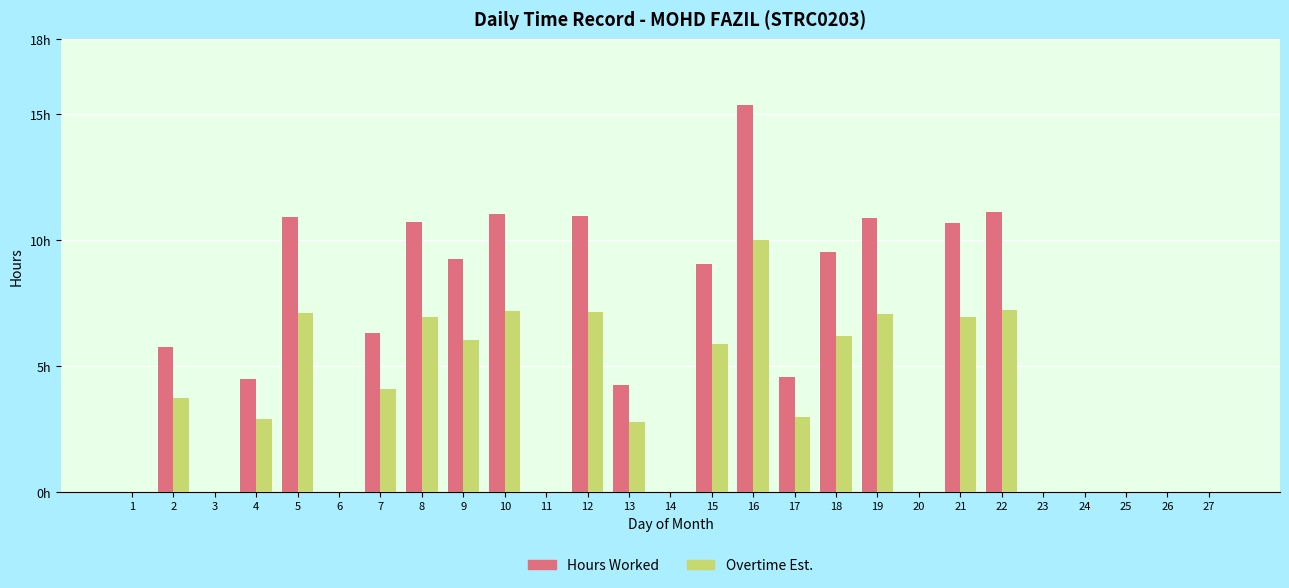

Does the chart contain stacked bars?

No